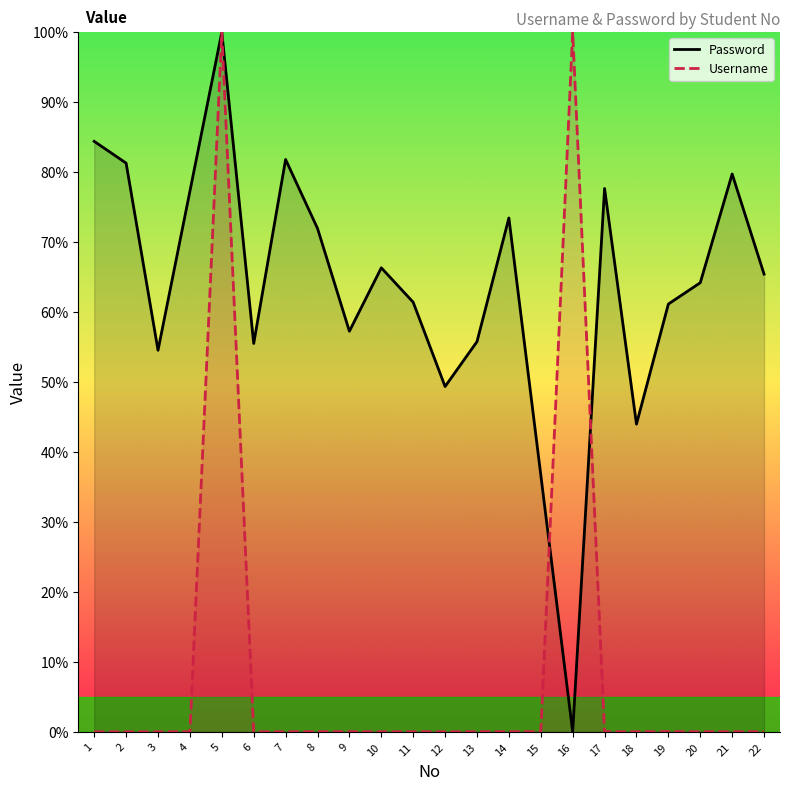

Reading left to right, list all the values displayed in this chart.

Password: 84.4	81.3	54.5	77.3	100.0	55.5	81.8	72.0	57.3	66.3	61.4	49.4	55.8	73.4	36.7	0.0	77.7	44.0	61.1	64.2	79.7	65.4
Username: 0.0	0.0	0.0	0.0	100.0	0.0	0.0	0.0	0.0	0.0	0.0	0.0	0.0	0.0	0.0	100.0	0.0	0.0	0.0	0.0	0.0	0.0